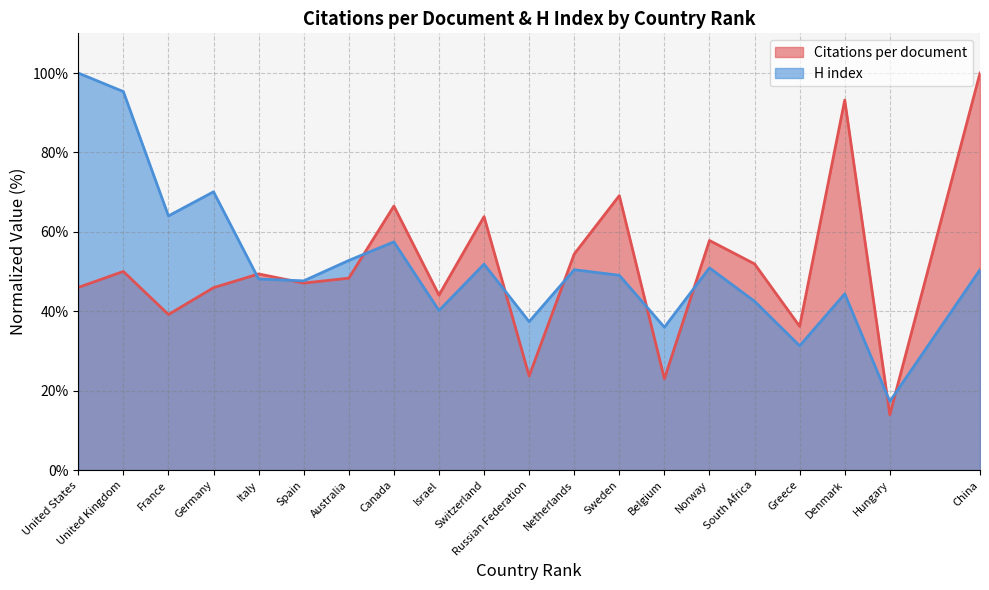

Reading left to right, transcribe all the data shown in this chart.

Citations per document: 46.0	50.0	39.2	45.9	49.4	47.1	48.3	66.5	44.1	63.8	23.7	54.4	69.1	23.0	57.8	51.9	36.2	93.2	14.0	100.0
H index: 100.0	95.3	64.0	70.1	48.1	47.7	52.8	57.5	40.2	51.9	37.4	50.5	49.1	36.0	50.9	42.5	31.3	44.4	17.3	50.5